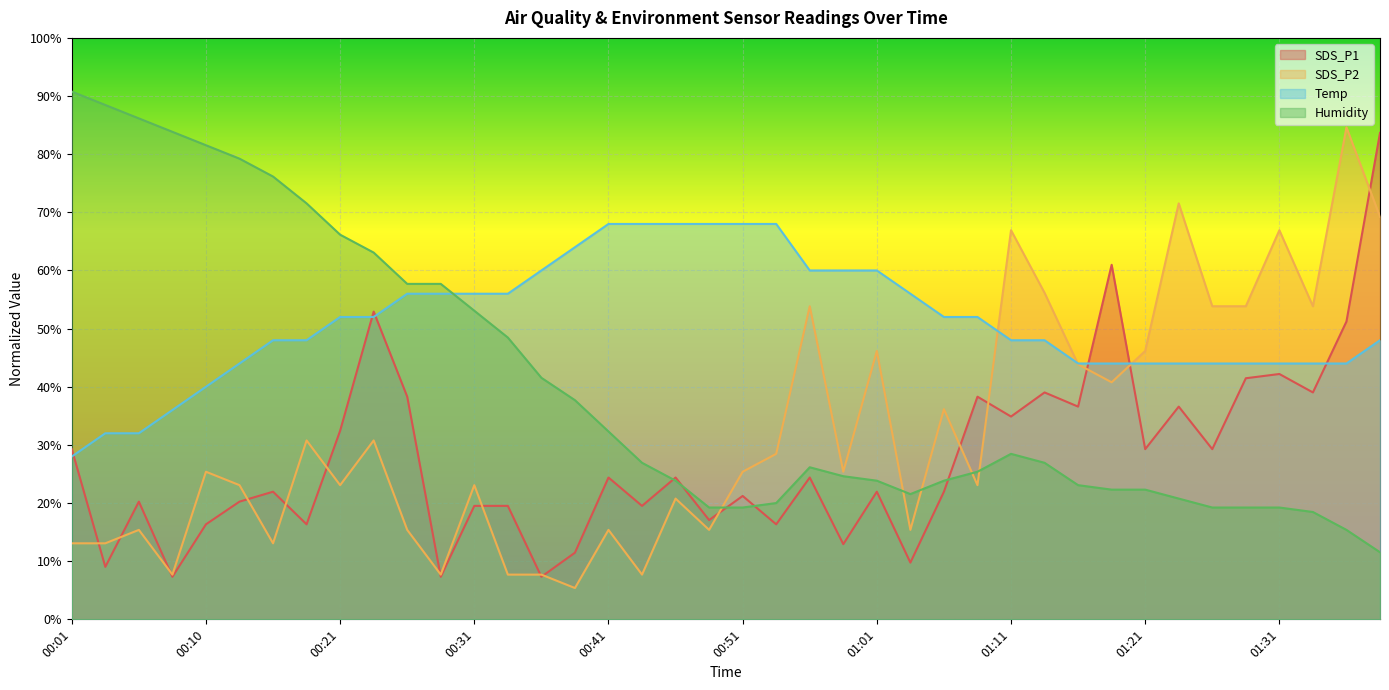

The value of Humidity at 01:36 is 15.4. True or false?

True